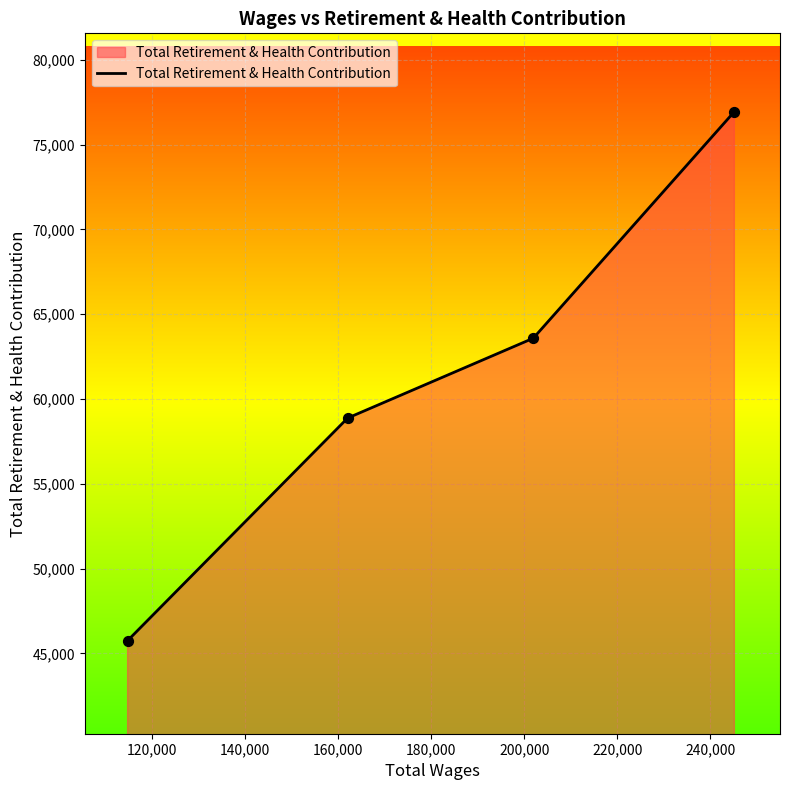

What is the minimum value shown in the chart?

45752